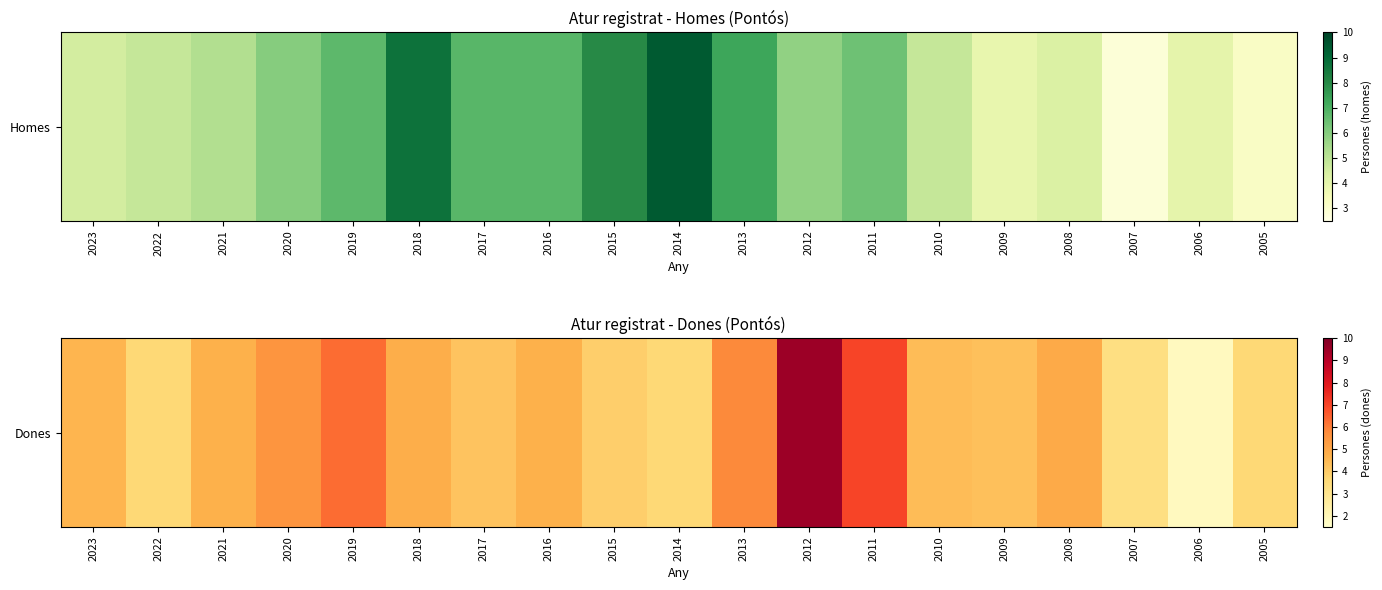

What is the sum of all values?

90.5